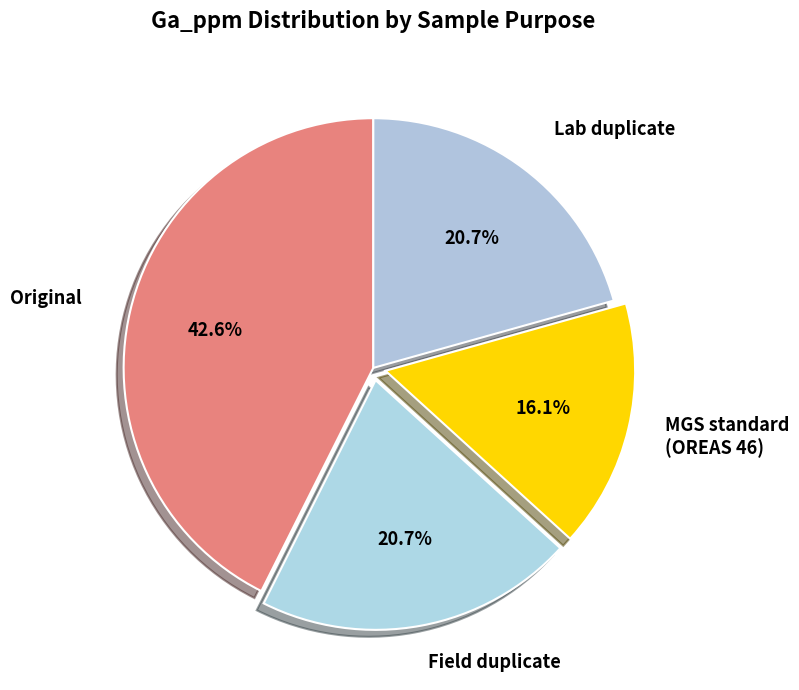

Is it true that MGS standard (OREAS 46) is 6% of the pie?

False